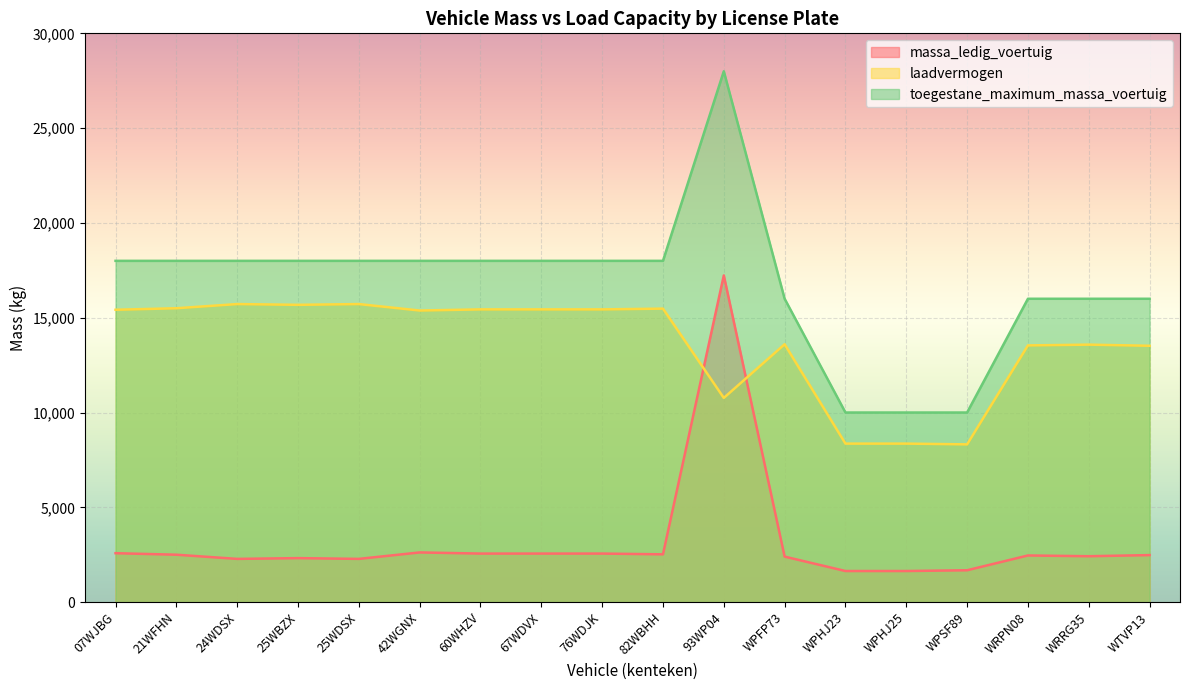

What is the difference between the second highest and second lowest values in the toegestane_maximum_massa_voertuig series?

8000